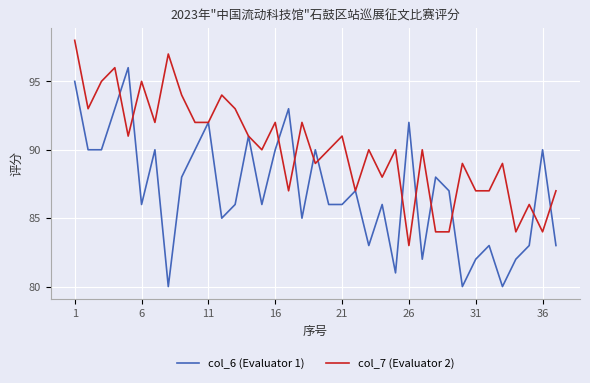

What is the greatest value displayed?

98